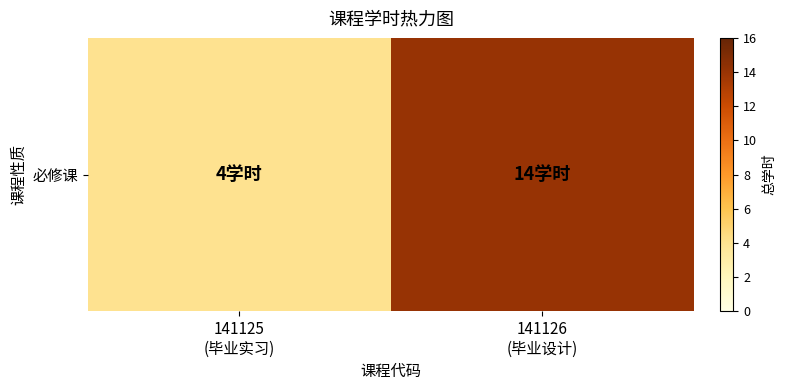

Rank the categories by value from lowest to highest.

141125
(毕业实习), 141126
(毕业设计)